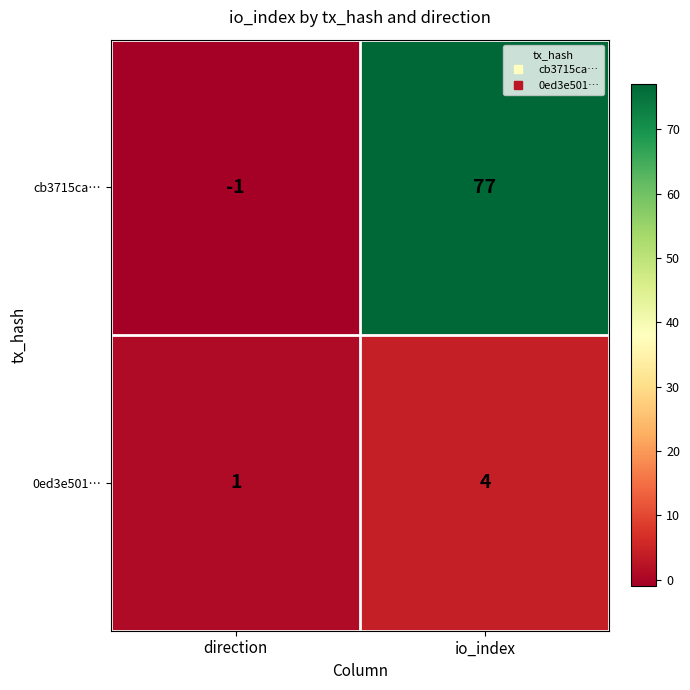

Which series changed the most between direction and io_index?

cb3715ca…